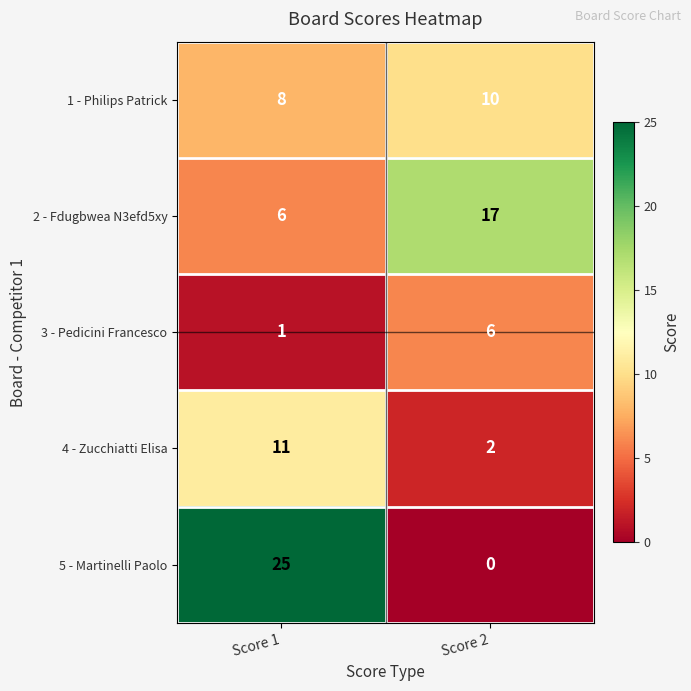

At which category is the sum across all series the highest?

Score 1